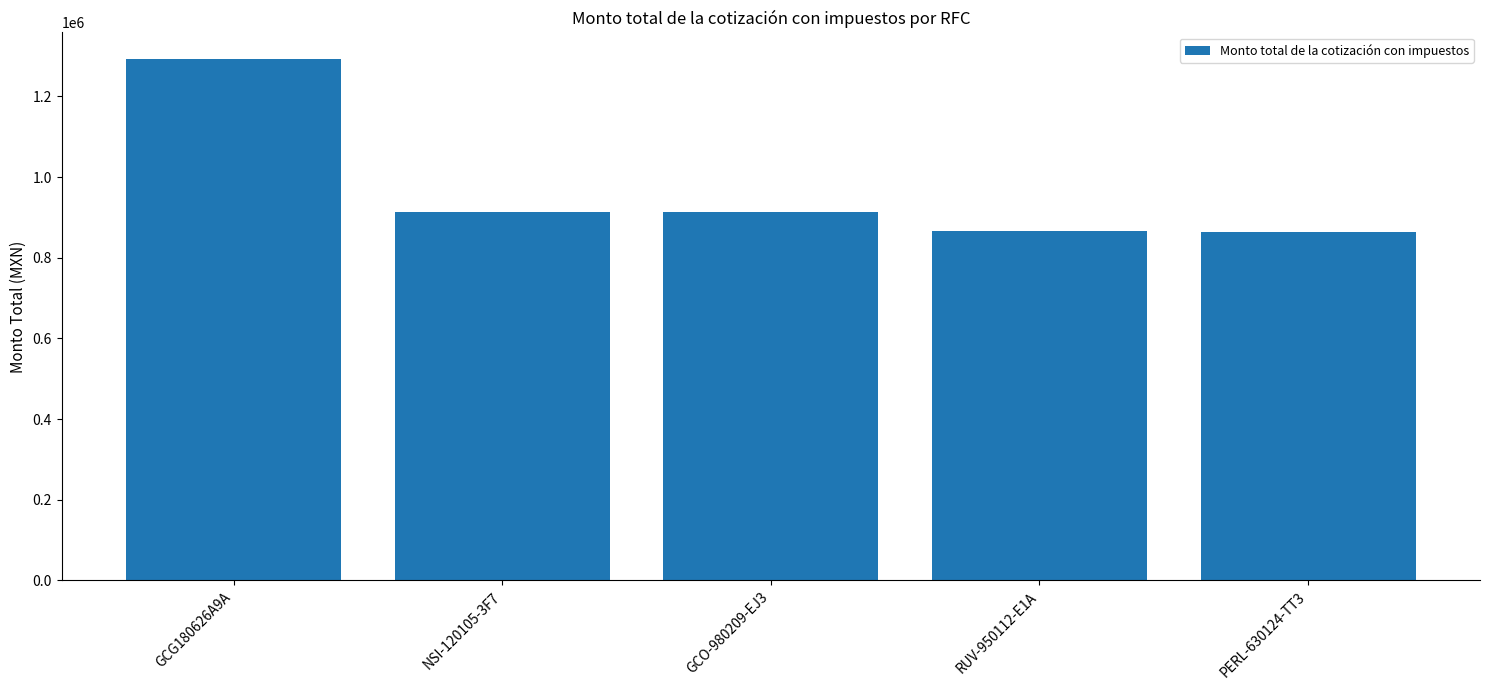

The chart shows a value of 482081.2 at PERL-630124-TT3. True or false?

False